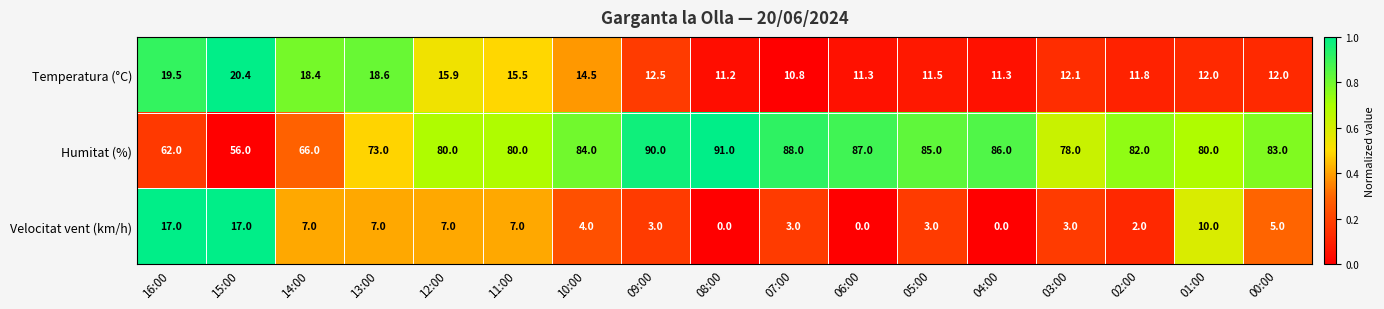

The Humitat (%) series shows 124.0 at 03:00. True or false?

False